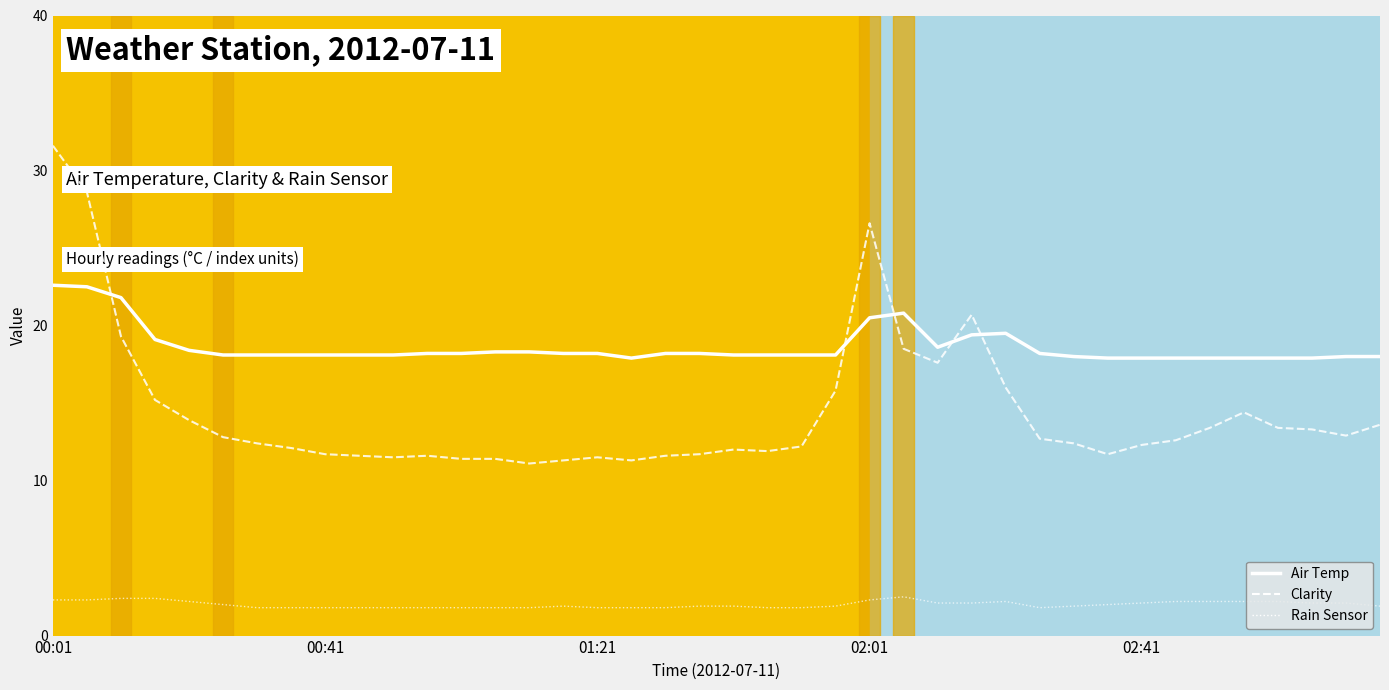

List the series in order of their peak value, lowest first.

Rain Sensor, Air Temp, Clarity